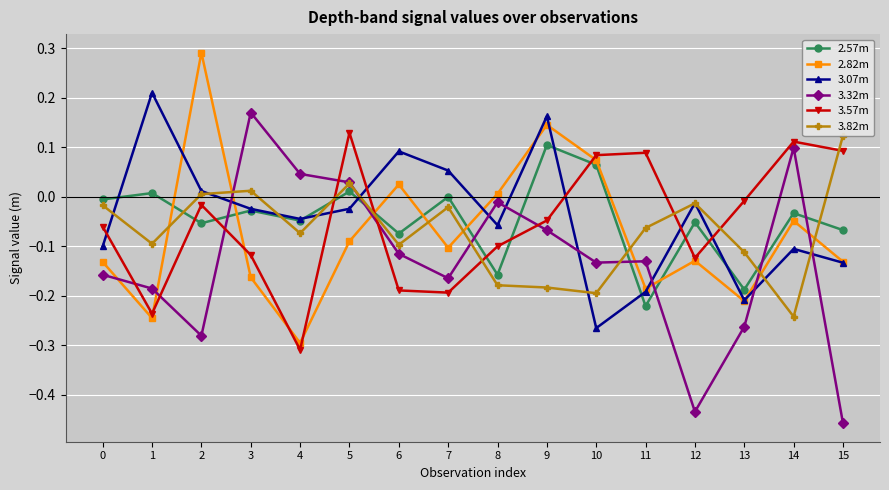

How many data points in 3.82m are less than 0?

12